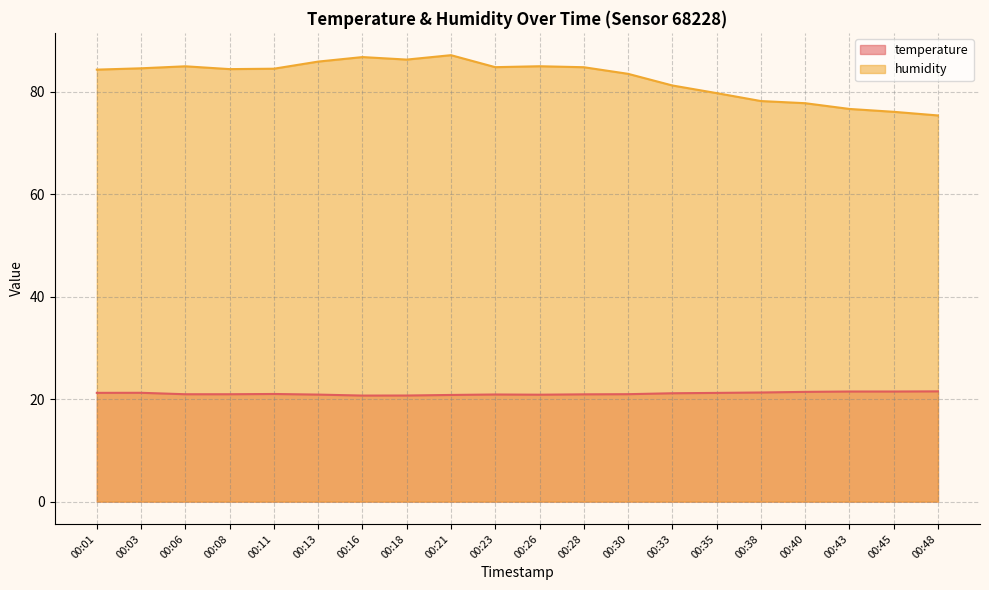

What is the approximate value of humidity at 00:38?

78.2